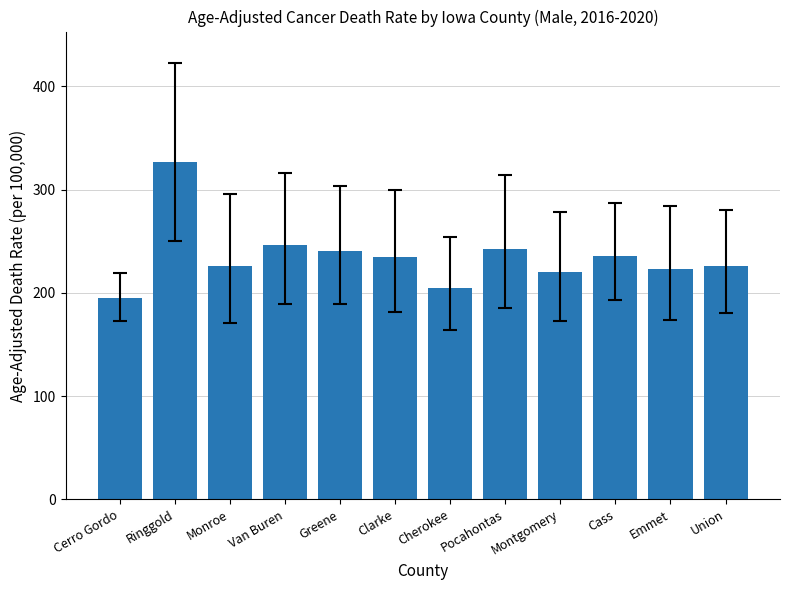

Read the value at Montgomery.

220.3